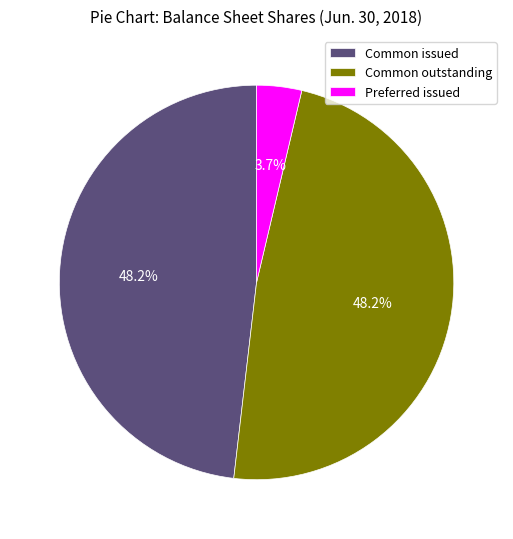

Is there a majority slice in this chart?

No